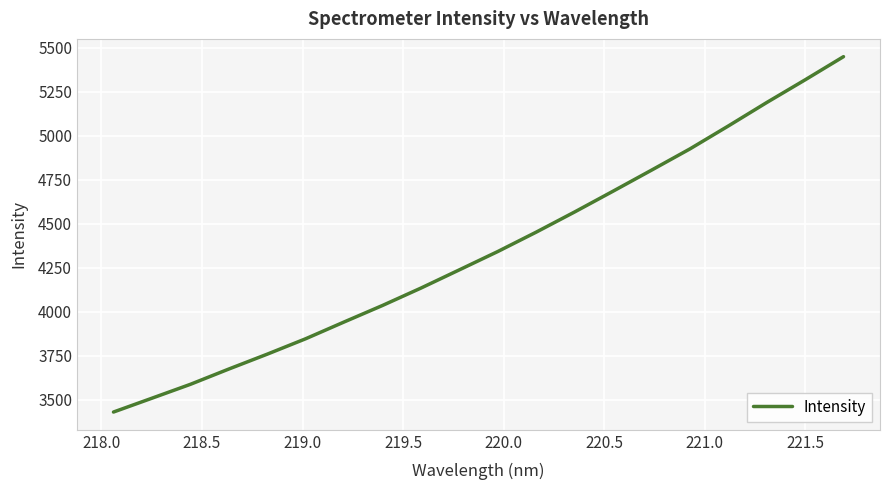

What is the difference between the maximum and minimum values?

2019.6